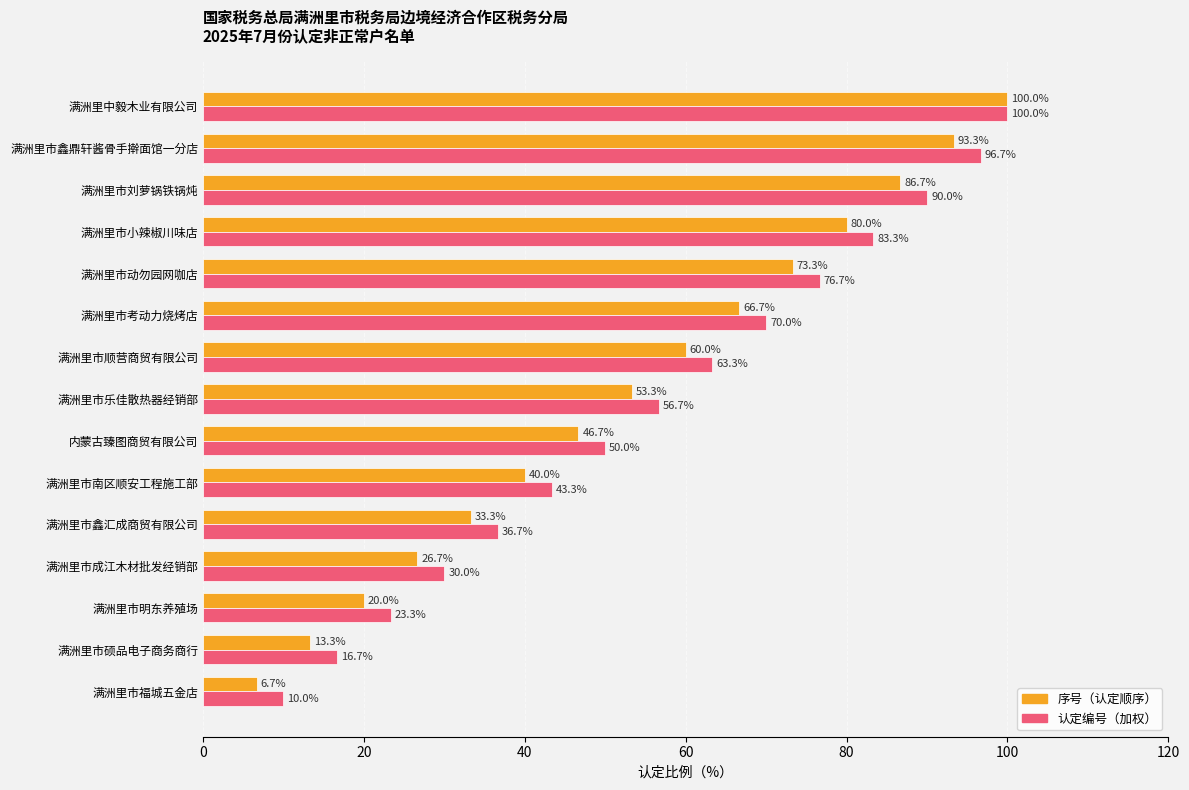

Rank the categories by 序号（认定顺序） value from highest to lowest.

满洲里中毅木业有限公司, 满洲里市鑫鼎轩酱骨手擀面馆一分店, 满洲里市刘萝锅铁锅炖, 满洲里市小辣椒川味店, 满洲里市动勿园网咖店, 满洲里市考动力烧烤店, 满洲里市顺营商贸有限公司, 满洲里市乐佳散热器经销部, 内蒙古臻图商贸有限公司, 满洲里市南区顺安工程施工部, 满洲里市鑫汇成商贸有限公司, 满洲里市成江木材批发经销部, 满洲里市明东养殖场, 满洲里市硕品电子商务商行, 满洲里市福城五金店